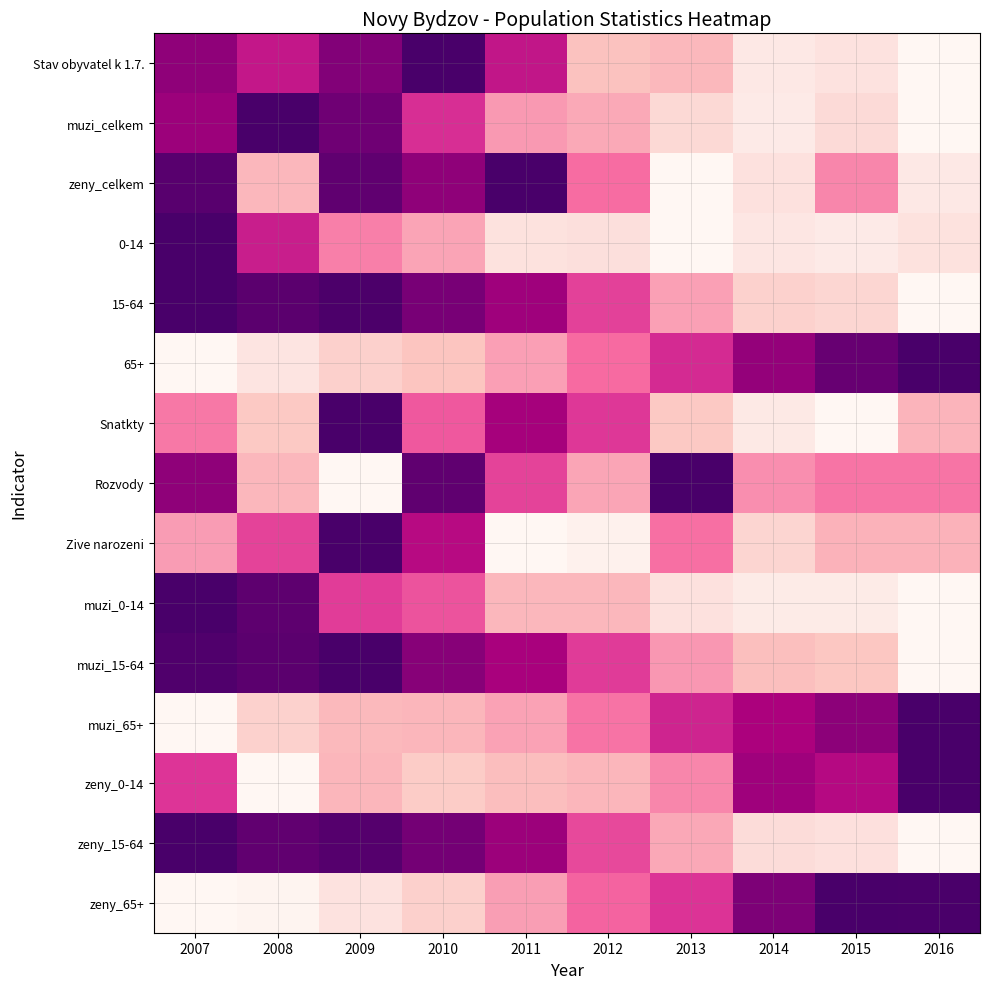

At 2009, list the series in order from largest to smallest.

Snatkty, Zive narozeni, muzi_15-64, 15-64, zeny_15-64, zeny_celkem, muzi_celkem, Stav obyvatel k 1.7., muzi_0-14, 0-14, zeny_0-14, muzi_65+, 65+, zeny_65+, Rozvody